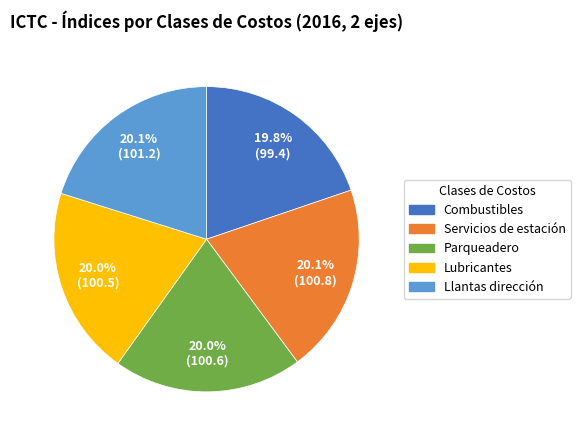

How much of the chart is everything except Llantas dirección?

79.9%